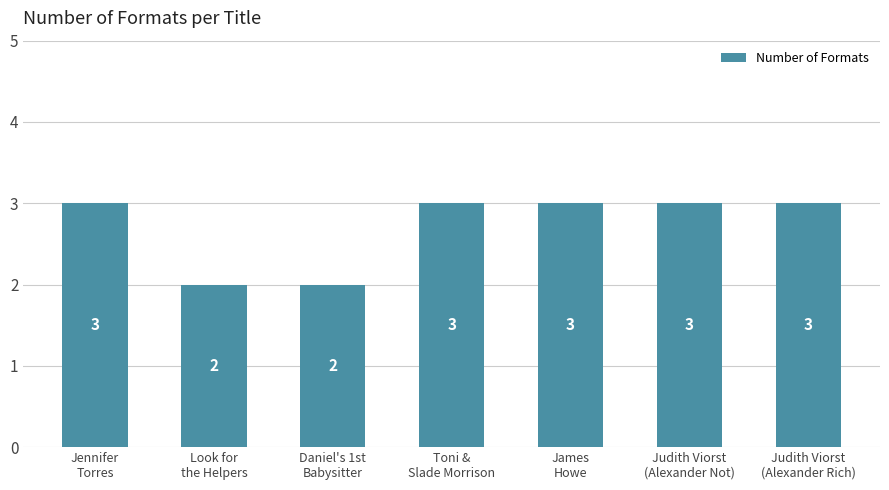

What is the value of the 5th bar from the left?

3